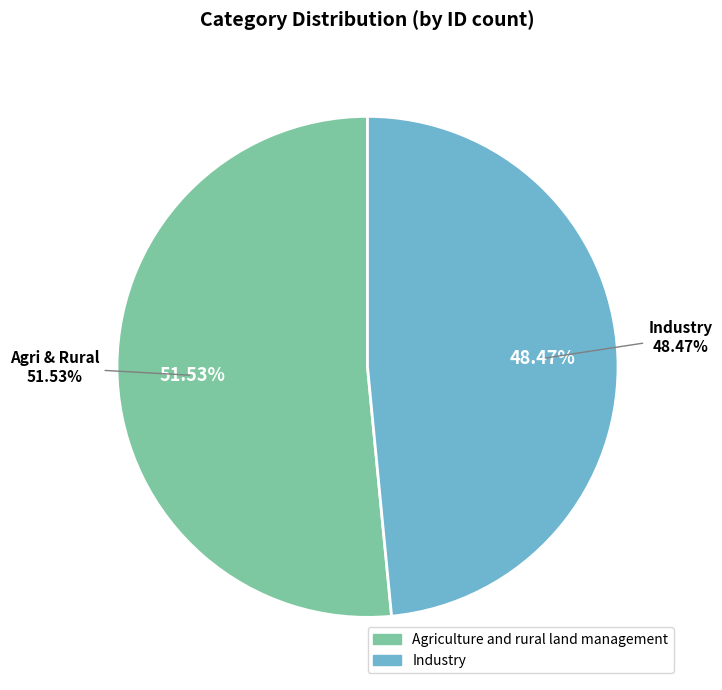

Count the number of slices in the pie.

2